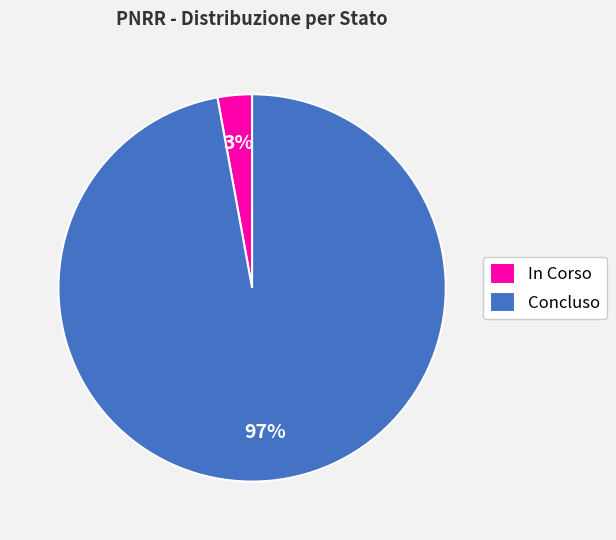

What percentage is the Concluso slice, to the nearest percent?

97%